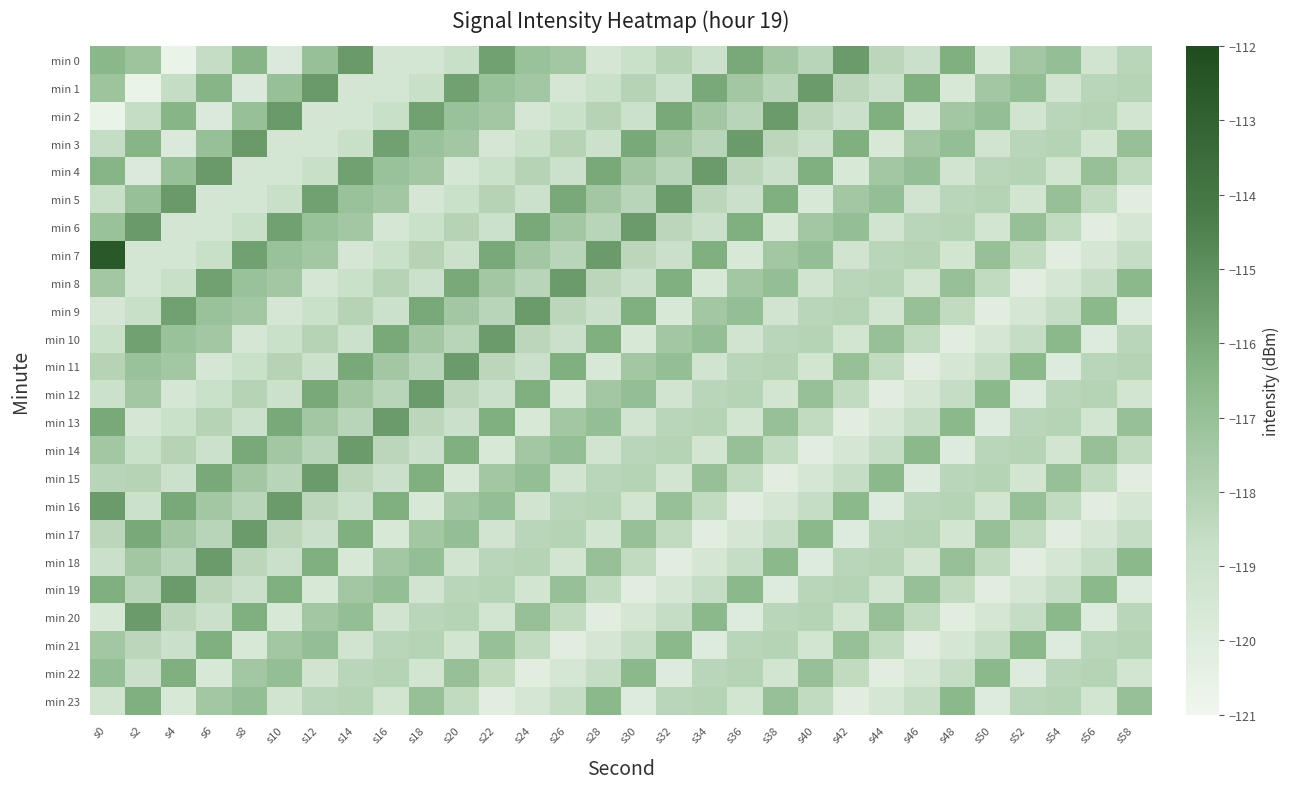

Reading right to left, transcribe all the data shown in this chart.

min 0: s58=-118.2	s56=-119.2	s54=-116.9	s52=-117.4	s50=-119.6	s48=-116.2	s46=-118.9	s44=-118.3	s42=-115.4	s40=-118.2	s38=-117.4	s36=-115.9	s34=-119.0	s32=-118.1	s30=-118.8	s28=-119.5	s26=-117.4	s24=-117.1	s22=-115.6	s20=-118.8	s18=-119.4	s16=-119.4	s14=-115.4	s12=-117.0	s10=-119.8	s8=-116.4	s6=-118.6	s4=-120.7	s2=-117.2	s0=-116.6
min 1: s58=-118.1	s56=-118.2	s54=-119.2	s52=-116.9	s50=-117.4	s48=-119.6	s46=-116.2	s44=-118.9	s42=-118.3	s40=-115.4	s38=-118.2	s36=-117.4	s34=-115.9	s32=-119.0	s30=-118.1	s28=-118.8	s26=-119.5	s24=-117.4	s22=-117.1	s20=-115.6	s18=-118.8	s16=-119.4	s14=-119.4	s12=-115.4	s10=-117.0	s8=-119.8	s6=-116.4	s4=-118.6	s2=-120.7	s0=-117.2
min 2: s58=-119.3	s56=-118.1	s54=-118.2	s52=-119.2	s50=-116.9	s48=-117.4	s46=-119.6	s44=-116.2	s42=-118.9	s40=-118.3	s38=-115.4	s36=-118.2	s34=-117.4	s32=-115.9	s30=-119.0	s28=-118.1	s26=-118.8	s24=-119.5	s22=-117.4	s20=-117.1	s18=-115.6	s16=-118.8	s14=-119.4	s12=-119.4	s10=-115.4	s8=-117.0	s6=-119.8	s4=-116.4	s2=-118.6	s0=-120.7
min 3: s58=-117.0	s56=-119.3	s54=-118.1	s52=-118.2	s50=-119.2	s48=-116.9	s46=-117.4	s44=-119.6	s42=-116.2	s40=-118.9	s38=-118.3	s36=-115.4	s34=-118.2	s32=-117.4	s30=-115.9	s28=-119.0	s26=-118.1	s24=-118.8	s22=-119.5	s20=-117.4	s18=-117.1	s16=-115.6	s14=-118.8	s12=-119.4	s10=-119.4	s8=-115.4	s6=-117.0	s4=-119.8	s2=-116.4	s0=-118.6
min 4: s58=-118.5	s56=-117.0	s54=-119.3	s52=-118.1	s50=-118.2	s48=-119.2	s46=-116.9	s44=-117.4	s42=-119.6	s40=-116.2	s38=-118.9	s36=-118.3	s34=-115.4	s32=-118.2	s30=-117.4	s28=-115.9	s26=-119.0	s24=-118.1	s22=-118.8	s20=-119.5	s18=-117.4	s16=-117.1	s14=-115.6	s12=-118.8	s10=-119.4	s8=-119.4	s6=-115.4	s4=-117.0	s2=-119.8	s0=-116.4
min 5: s58=-120.1	s56=-118.5	s54=-117.0	s52=-119.3	s50=-118.1	s48=-118.2	s46=-119.2	s44=-116.9	s42=-117.4	s40=-119.6	s38=-116.2	s36=-118.9	s34=-118.3	s32=-115.4	s30=-118.2	s28=-117.4	s26=-115.9	s24=-119.0	s22=-118.1	s20=-118.8	s18=-119.5	s16=-117.4	s14=-117.1	s12=-115.6	s10=-118.8	s8=-119.4	s6=-119.4	s4=-115.4	s2=-117.0	s0=-118.8
min 6: s58=-119.5	s56=-120.1	s54=-118.5	s52=-117.0	s50=-119.3	s48=-118.1	s46=-118.2	s44=-119.2	s42=-116.9	s40=-117.4	s38=-119.6	s36=-116.2	s34=-118.9	s32=-118.3	s30=-115.4	s28=-118.2	s26=-117.4	s24=-115.9	s22=-119.0	s20=-118.1	s18=-118.8	s16=-119.5	s14=-117.4	s12=-117.1	s10=-115.6	s8=-118.8	s6=-119.4	s4=-119.4	s2=-115.4	s0=-117.1
min 7: s58=-118.7	s56=-119.5	s54=-120.1	s52=-118.5	s50=-117.0	s48=-119.3	s46=-118.1	s44=-118.2	s42=-119.2	s40=-116.9	s38=-117.4	s36=-119.6	s34=-116.2	s32=-118.9	s30=-118.3	s28=-115.4	s26=-118.2	s24=-117.4	s22=-115.9	s20=-119.0	s18=-118.1	s16=-118.8	s14=-119.5	s12=-117.4	s10=-117.1	s8=-115.6	s6=-118.8	s4=-119.4	s2=-119.4	s0=-112.6
min 8: s58=-116.6	s56=-118.7	s54=-119.5	s52=-120.1	s50=-118.5	s48=-117.0	s46=-119.3	s44=-118.1	s42=-118.2	s40=-119.2	s38=-116.9	s36=-117.4	s34=-119.6	s32=-116.2	s30=-118.9	s28=-118.3	s26=-115.4	s24=-118.2	s22=-117.4	s20=-115.9	s18=-119.0	s16=-118.1	s14=-118.8	s12=-119.5	s10=-117.4	s8=-117.1	s6=-115.6	s4=-118.8	s2=-119.4	s0=-117.4
min 9: s58=-119.9	s56=-116.6	s54=-118.7	s52=-119.5	s50=-120.1	s48=-118.5	s46=-117.0	s44=-119.3	s42=-118.1	s40=-118.2	s38=-119.2	s36=-116.9	s34=-117.4	s32=-119.6	s30=-116.2	s28=-118.9	s26=-118.3	s24=-115.4	s22=-118.2	s20=-117.4	s18=-115.9	s16=-119.0	s14=-118.1	s12=-118.8	s10=-119.5	s8=-117.4	s6=-117.1	s4=-115.6	s2=-118.8	s0=-119.5
min 10: s58=-118.2	s56=-119.9	s54=-116.6	s52=-118.7	s50=-119.5	s48=-120.1	s46=-118.5	s44=-117.0	s42=-119.3	s40=-118.1	s38=-118.2	s36=-119.2	s34=-116.9	s32=-117.4	s30=-119.6	s28=-116.2	s26=-118.9	s24=-118.3	s22=-115.4	s20=-118.2	s18=-117.4	s16=-115.9	s14=-119.0	s12=-118.1	s10=-118.8	s8=-119.5	s6=-117.4	s4=-117.1	s2=-115.6	s0=-118.8
min 11: s58=-118.1	s56=-118.2	s54=-119.9	s52=-116.6	s50=-118.7	s48=-119.5	s46=-120.1	s44=-118.5	s42=-117.0	s40=-119.3	s38=-118.1	s36=-118.2	s34=-119.2	s32=-116.9	s30=-117.4	s28=-119.6	s26=-116.2	s24=-118.9	s22=-118.3	s20=-115.4	s18=-118.2	s16=-117.4	s14=-115.9	s12=-119.0	s10=-118.1	s8=-118.8	s6=-119.5	s4=-117.4	s2=-117.1	s0=-118.1
min 12: s58=-119.3	s56=-118.1	s54=-118.2	s52=-119.9	s50=-116.6	s48=-118.7	s46=-119.5	s44=-120.1	s42=-118.5	s40=-117.0	s38=-119.3	s36=-118.1	s34=-118.2	s32=-119.2	s30=-116.9	s28=-117.4	s26=-119.6	s24=-116.2	s22=-118.9	s20=-118.3	s18=-115.4	s16=-118.2	s14=-117.4	s12=-115.9	s10=-119.0	s8=-118.1	s6=-118.8	s4=-119.5	s2=-117.4	s0=-119.0
min 13: s58=-117.0	s56=-119.3	s54=-118.1	s52=-118.2	s50=-119.9	s48=-116.6	s46=-118.7	s44=-119.5	s42=-120.1	s40=-118.5	s38=-117.0	s36=-119.3	s34=-118.1	s32=-118.2	s30=-119.2	s28=-116.9	s26=-117.4	s24=-119.6	s22=-116.2	s20=-118.9	s18=-118.3	s16=-115.4	s14=-118.2	s12=-117.4	s10=-115.9	s8=-119.0	s6=-118.1	s4=-118.8	s2=-119.5	s0=-115.9
min 14: s58=-118.5	s56=-117.0	s54=-119.3	s52=-118.1	s50=-118.2	s48=-119.9	s46=-116.6	s44=-118.7	s42=-119.5	s40=-120.1	s38=-118.5	s36=-117.0	s34=-119.3	s32=-118.1	s30=-118.2	s28=-119.2	s26=-116.9	s24=-117.4	s22=-119.6	s20=-116.2	s18=-118.9	s16=-118.3	s14=-115.4	s12=-118.2	s10=-117.4	s8=-115.9	s6=-119.0	s4=-118.1	s2=-118.8	s0=-117.4
min 15: s58=-120.1	s56=-118.5	s54=-117.0	s52=-119.3	s50=-118.1	s48=-118.2	s46=-119.9	s44=-116.6	s42=-118.7	s40=-119.5	s38=-120.1	s36=-118.5	s34=-117.0	s32=-119.3	s30=-118.1	s28=-118.2	s26=-119.2	s24=-116.9	s22=-117.4	s20=-119.6	s18=-116.2	s16=-118.9	s14=-118.3	s12=-115.4	s10=-118.2	s8=-117.4	s6=-115.9	s4=-119.0	s2=-118.1	s0=-118.2
min 16: s58=-119.5	s56=-120.1	s54=-118.5	s52=-117.0	s50=-119.3	s48=-118.1	s46=-118.2	s44=-119.9	s42=-116.6	s40=-118.7	s38=-119.5	s36=-120.1	s34=-118.5	s32=-117.0	s30=-119.3	s28=-118.1	s26=-118.2	s24=-119.2	s22=-116.9	s20=-117.4	s18=-119.6	s16=-116.2	s14=-118.9	s12=-118.3	s10=-115.4	s8=-118.2	s6=-117.4	s4=-115.9	s2=-119.0	s0=-115.4
min 17: s58=-118.7	s56=-119.5	s54=-120.1	s52=-118.5	s50=-117.0	s48=-119.3	s46=-118.1	s44=-118.2	s42=-119.9	s40=-116.6	s38=-118.7	s36=-119.5	s34=-120.1	s32=-118.5	s30=-117.0	s28=-119.3	s26=-118.1	s24=-118.2	s22=-119.2	s20=-116.9	s18=-117.4	s16=-119.6	s14=-116.2	s12=-118.9	s10=-118.3	s8=-115.4	s6=-118.2	s4=-117.4	s2=-115.9	s0=-118.3
min 18: s58=-116.6	s56=-118.7	s54=-119.5	s52=-120.1	s50=-118.5	s48=-117.0	s46=-119.3	s44=-118.1	s42=-118.2	s40=-119.9	s38=-116.6	s36=-118.7	s34=-119.5	s32=-120.1	s30=-118.5	s28=-117.0	s26=-119.3	s24=-118.1	s22=-118.2	s20=-119.2	s18=-116.9	s16=-117.4	s14=-119.6	s12=-116.2	s10=-118.9	s8=-118.3	s6=-115.4	s4=-118.2	s2=-117.4	s0=-118.9
min 19: s58=-119.9	s56=-116.6	s54=-118.7	s52=-119.5	s50=-120.1	s48=-118.5	s46=-117.0	s44=-119.3	s42=-118.1	s40=-118.2	s38=-119.9	s36=-116.6	s34=-118.7	s32=-119.5	s30=-120.1	s28=-118.5	s26=-117.0	s24=-119.3	s22=-118.1	s20=-118.2	s18=-119.2	s16=-116.9	s14=-117.4	s12=-119.6	s10=-116.2	s8=-118.9	s6=-118.3	s4=-115.4	s2=-118.2	s0=-116.2
min 20: s58=-118.2	s56=-119.9	s54=-116.6	s52=-118.7	s50=-119.5	s48=-120.1	s46=-118.5	s44=-117.0	s42=-119.3	s40=-118.1	s38=-118.2	s36=-119.9	s34=-116.6	s32=-118.7	s30=-119.5	s28=-120.1	s26=-118.5	s24=-117.0	s22=-119.3	s20=-118.1	s18=-118.2	s16=-119.2	s14=-116.9	s12=-117.4	s10=-119.6	s8=-116.2	s6=-118.9	s4=-118.3	s2=-115.4	s0=-119.6
min 21: s58=-118.1	s56=-118.2	s54=-119.9	s52=-116.6	s50=-118.7	s48=-119.5	s46=-120.1	s44=-118.5	s42=-117.0	s40=-119.3	s38=-118.1	s36=-118.2	s34=-119.9	s32=-116.6	s30=-118.7	s28=-119.5	s26=-120.1	s24=-118.5	s22=-117.0	s20=-119.3	s18=-118.1	s16=-118.2	s14=-119.2	s12=-116.9	s10=-117.4	s8=-119.6	s6=-116.2	s4=-118.9	s2=-118.3	s0=-117.4
min 22: s58=-119.3	s56=-118.1	s54=-118.2	s52=-119.9	s50=-116.6	s48=-118.7	s46=-119.5	s44=-120.1	s42=-118.5	s40=-117.0	s38=-119.3	s36=-118.1	s34=-118.2	s32=-119.9	s30=-116.6	s28=-118.7	s26=-119.5	s24=-120.1	s22=-118.5	s20=-117.0	s18=-119.3	s16=-118.1	s14=-118.2	s12=-119.2	s10=-116.9	s8=-117.4	s6=-119.6	s4=-116.2	s2=-118.9	s0=-116.9
min 23: s58=-117.0	s56=-119.3	s54=-118.1	s52=-118.2	s50=-119.9	s48=-116.6	s46=-118.7	s44=-119.5	s42=-120.1	s40=-118.5	s38=-117.0	s36=-119.3	s34=-118.1	s32=-118.2	s30=-119.9	s28=-116.6	s26=-118.7	s24=-119.5	s22=-120.1	s20=-118.5	s18=-117.0	s16=-119.3	s14=-118.1	s12=-118.2	s10=-119.2	s8=-116.9	s6=-117.4	s4=-119.6	s2=-116.2	s0=-119.2